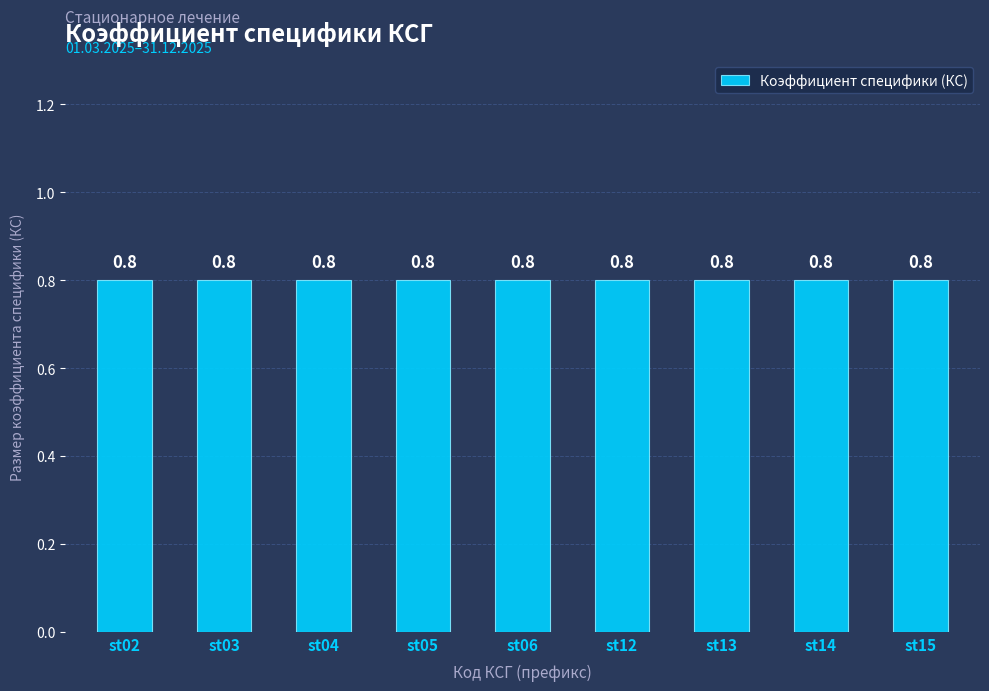

What position from the left is st06.004?

5